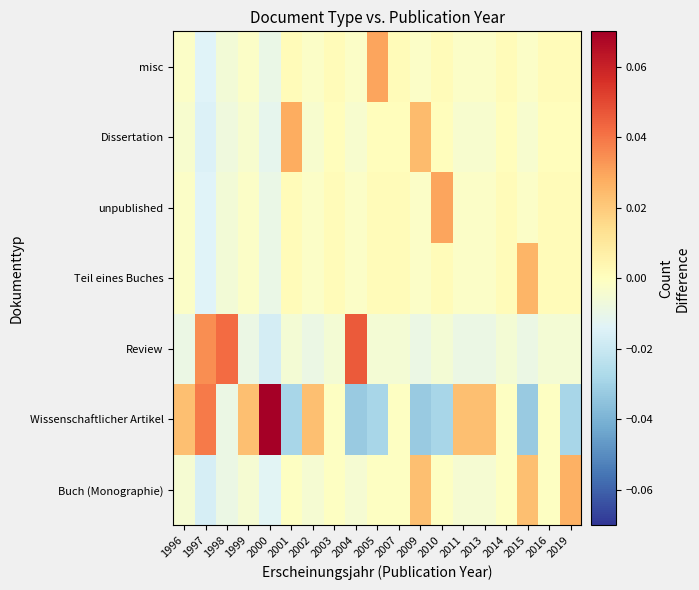

At which category is the sum across all series the highest?

1996